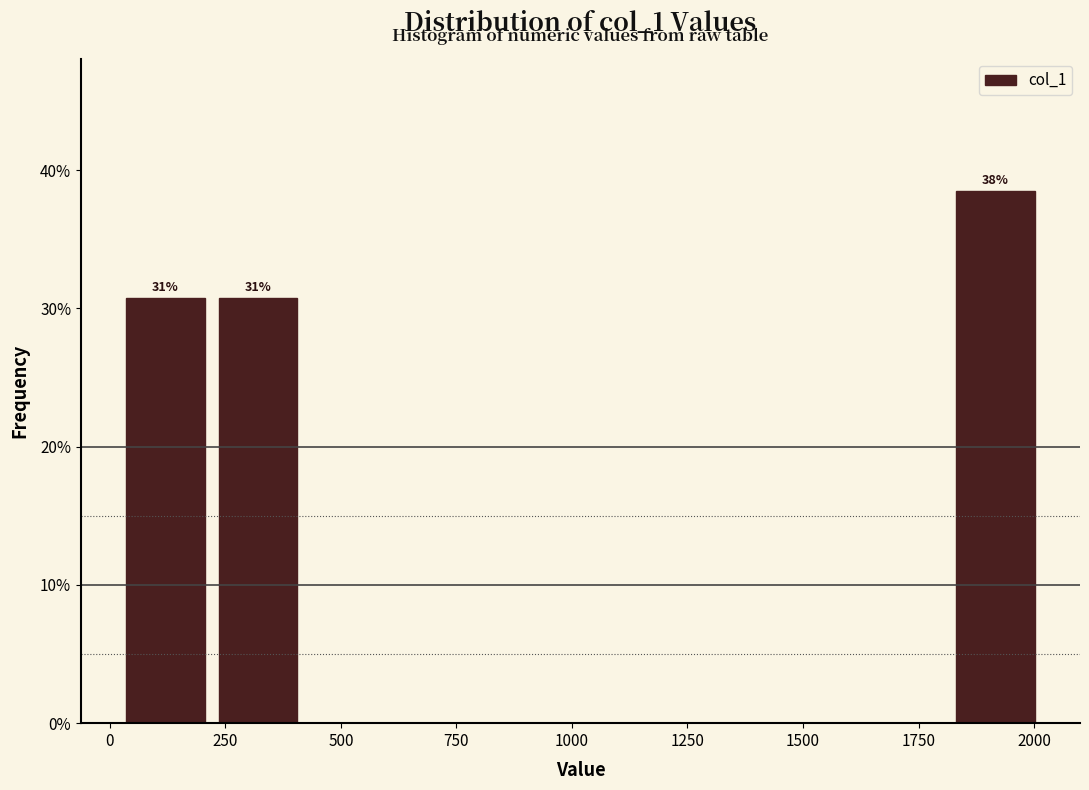

Read against the x-axis, roughly where is the centre of the tallest bar?

1900